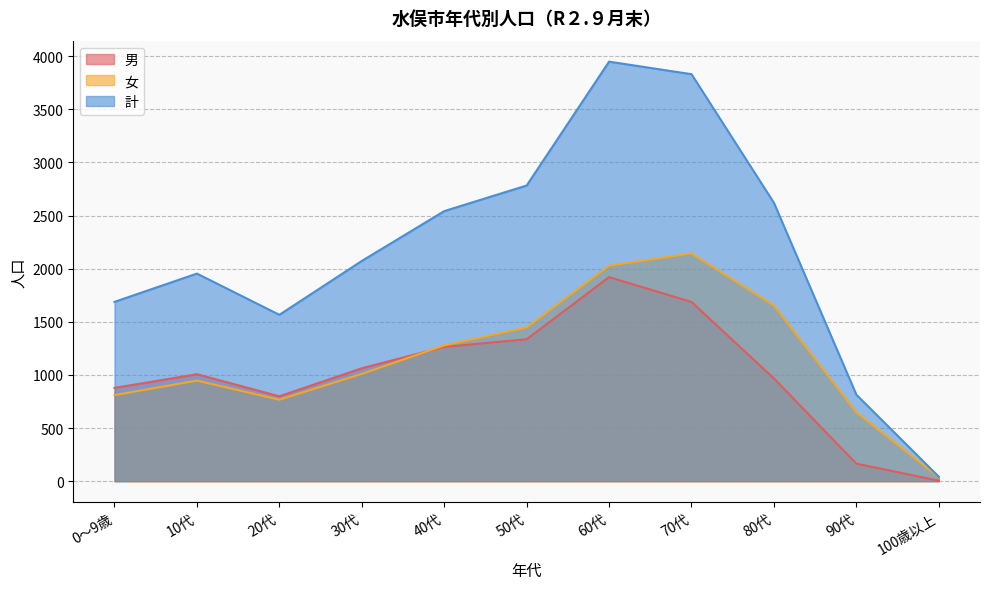

Where is the first local maximum for 女?

10代